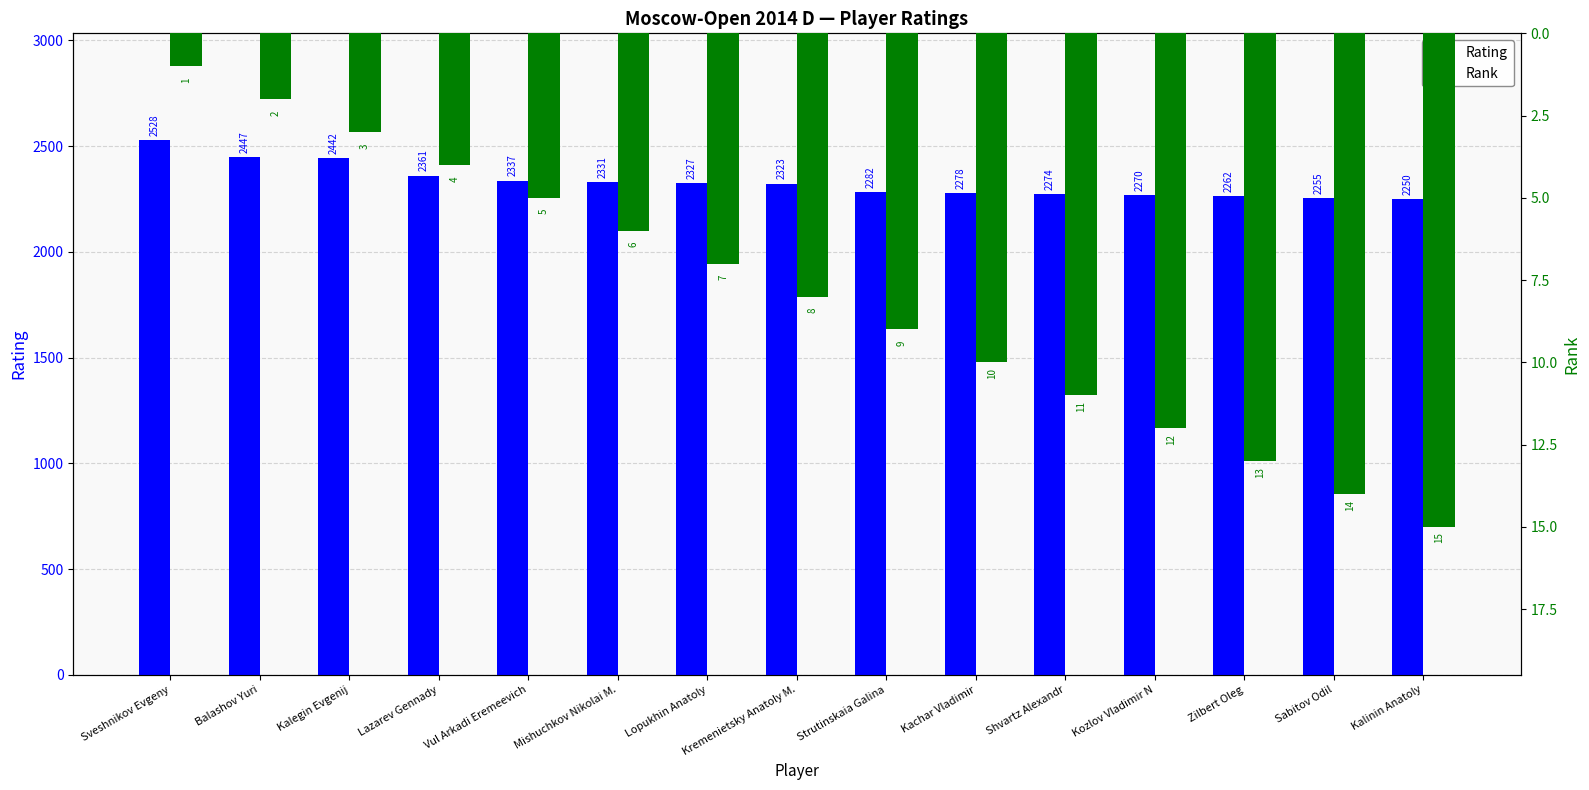

At how many categories does at least one series exceed 915?

15